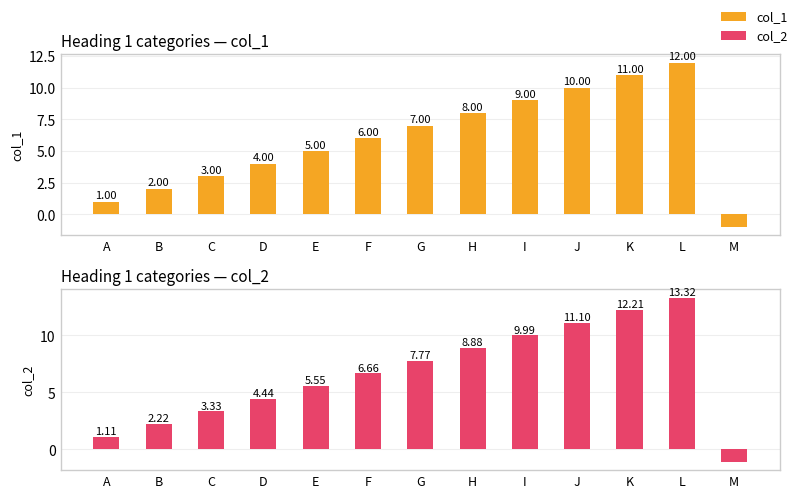

Between A and L, which is larger?

L